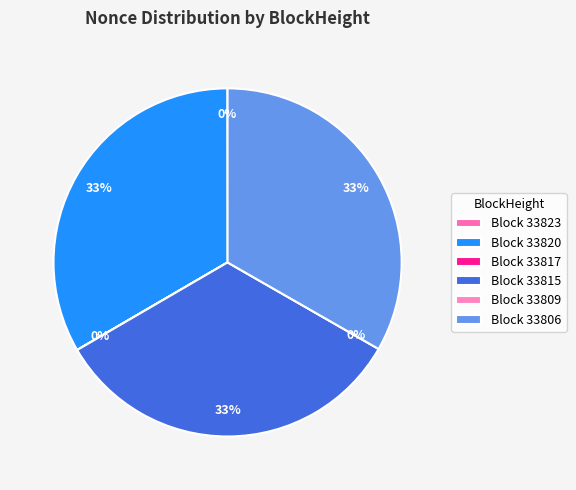

Is there a majority slice in this chart?

No